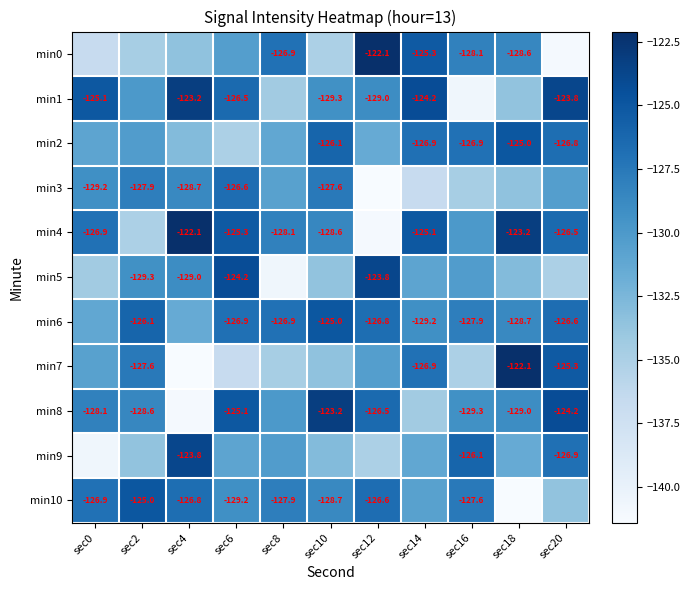

Is the value of min10 at sec6 greater than the value of min4 at sec18?

No